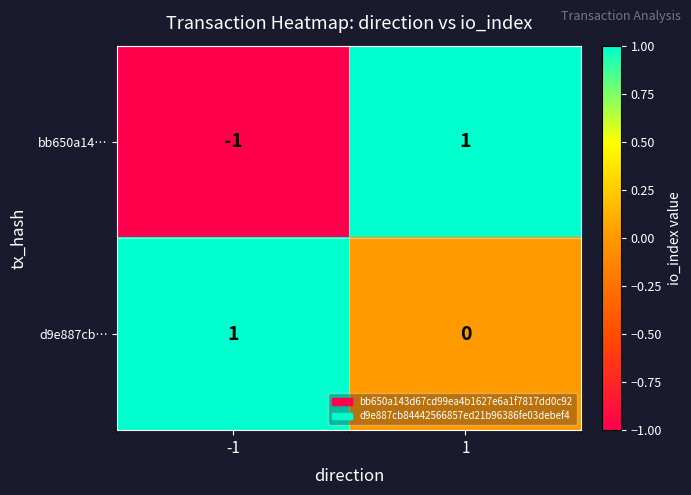

Between -1 and 1, which series saw the biggest shift?

bb650a14…